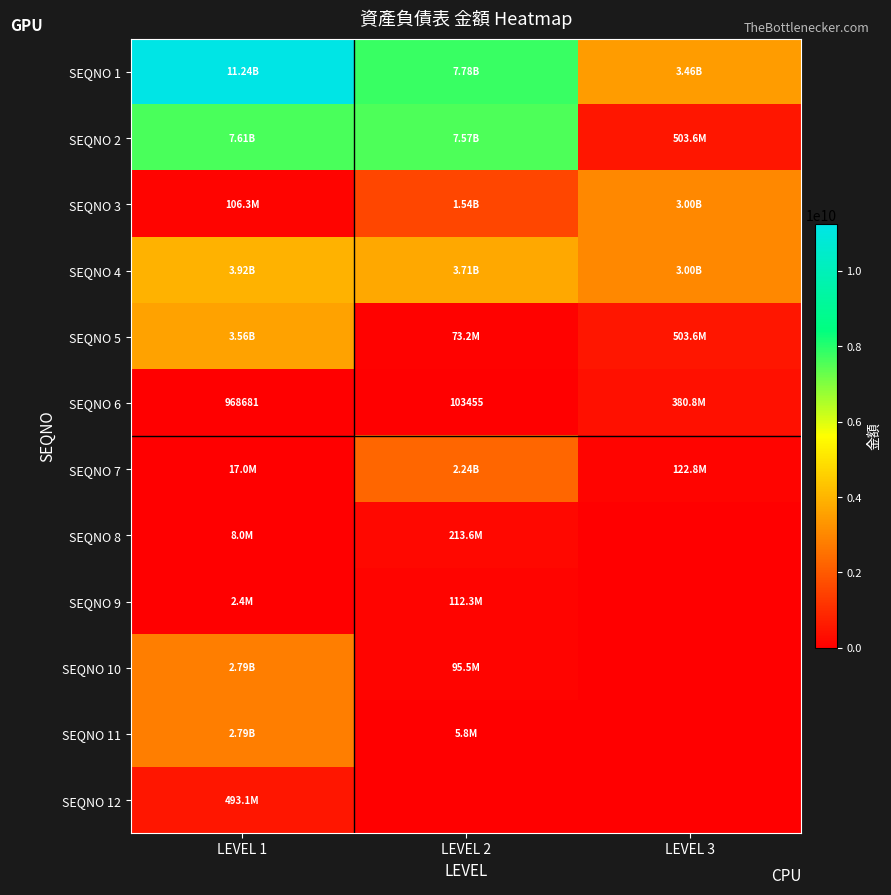

Is the value of SEQNO 7 at LEVEL 1 greater than the value of SEQNO 3 at LEVEL 3?

No